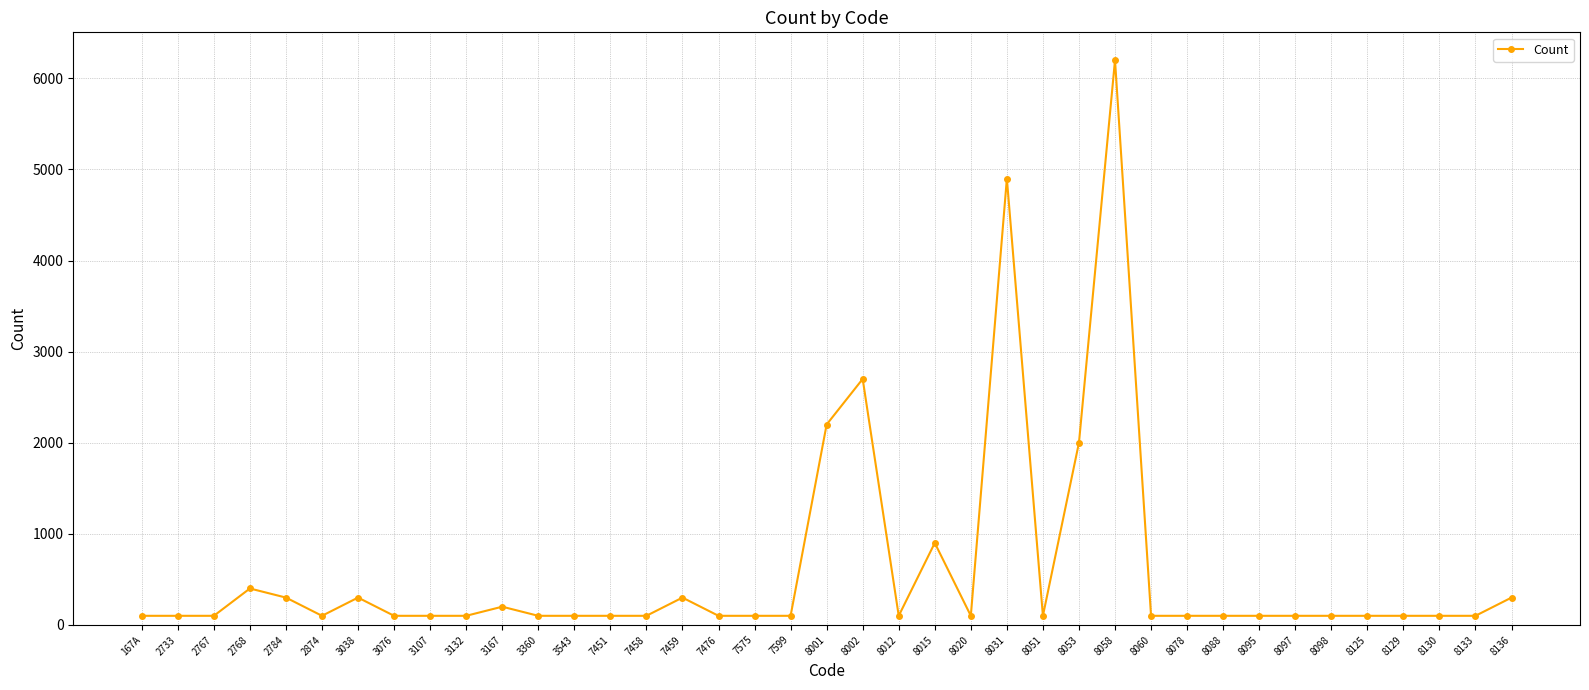

What is the difference between the maximum and second lowest values?

6100